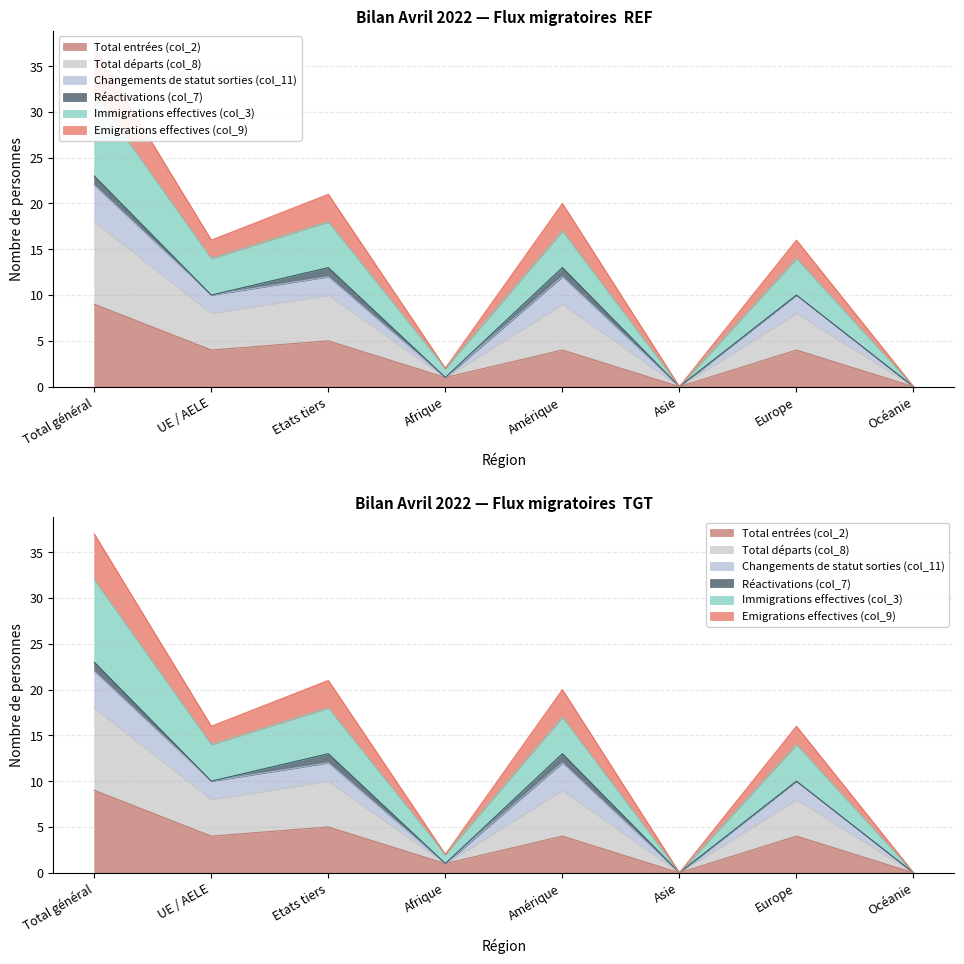

Count the Immigrations effectives (col_3) values in the range 1 to 5.

5